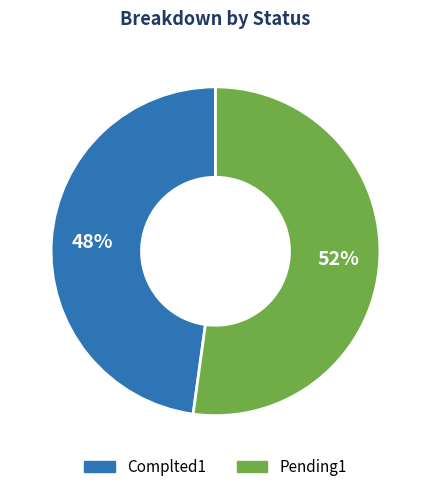

To the nearest percent, what is the average slice percentage?

50%